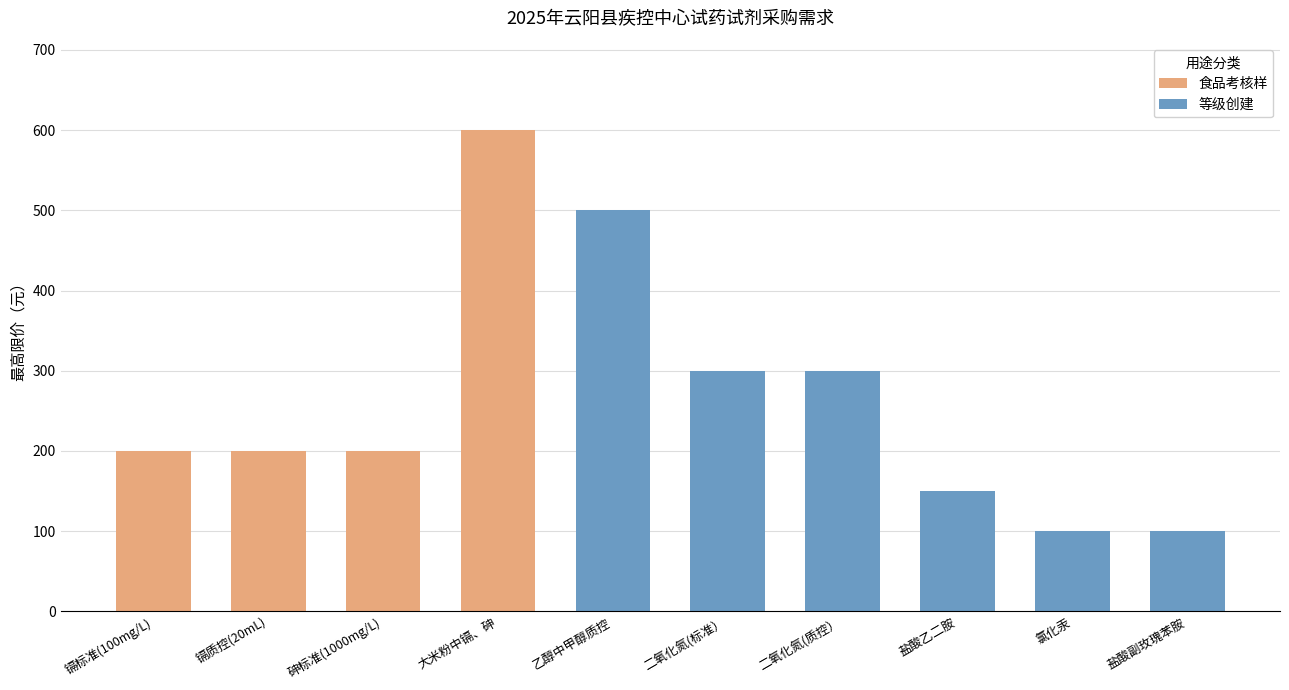

Read the 最高限价 value at 镉质控(20mL).

200